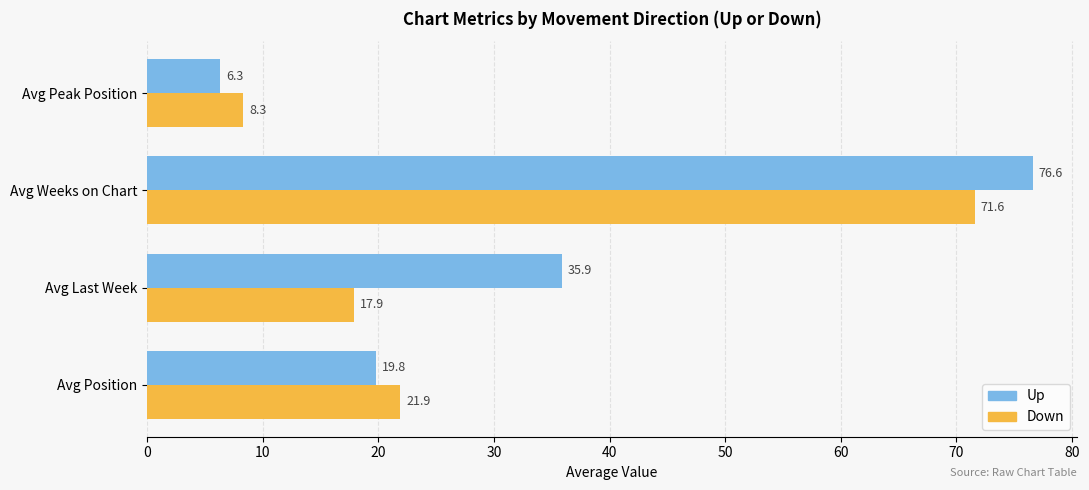

Is it true that Up equals 6.3 at Avg Peak Position?

True